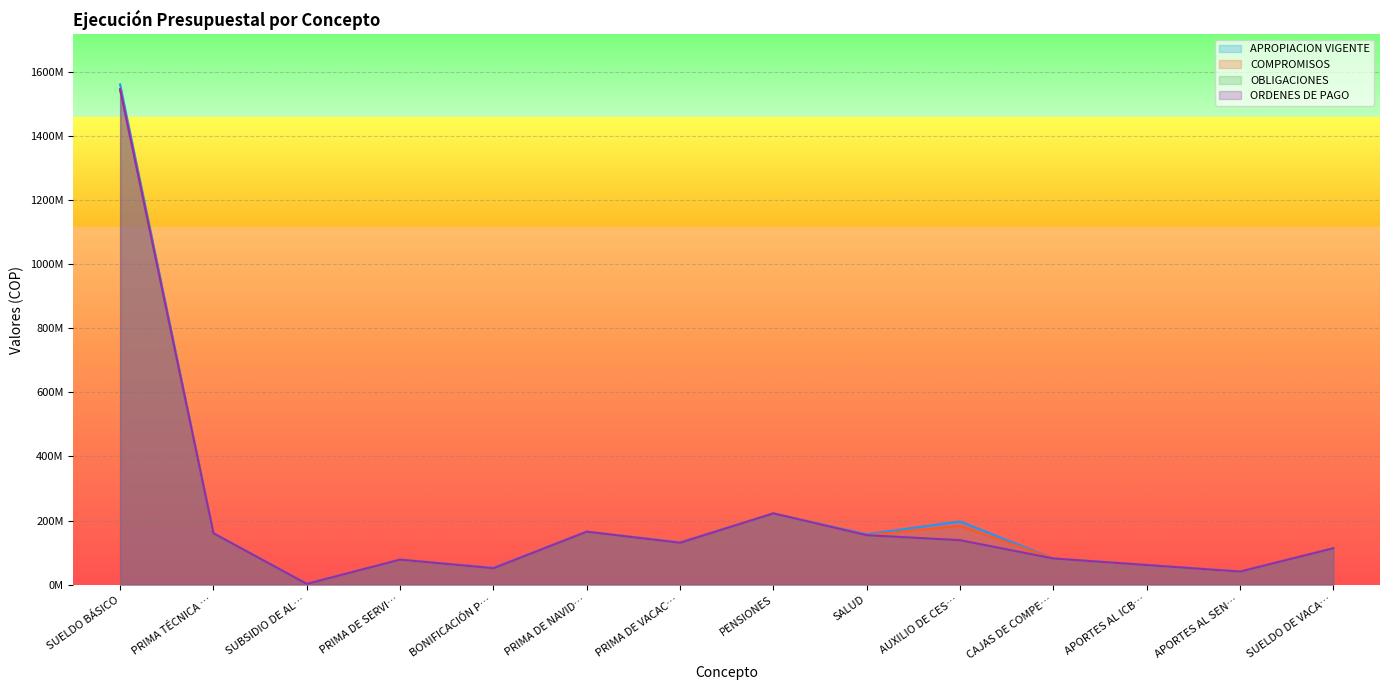

What is the difference between the maximum and minimum values in the COMPROMISOS series?

1543063543